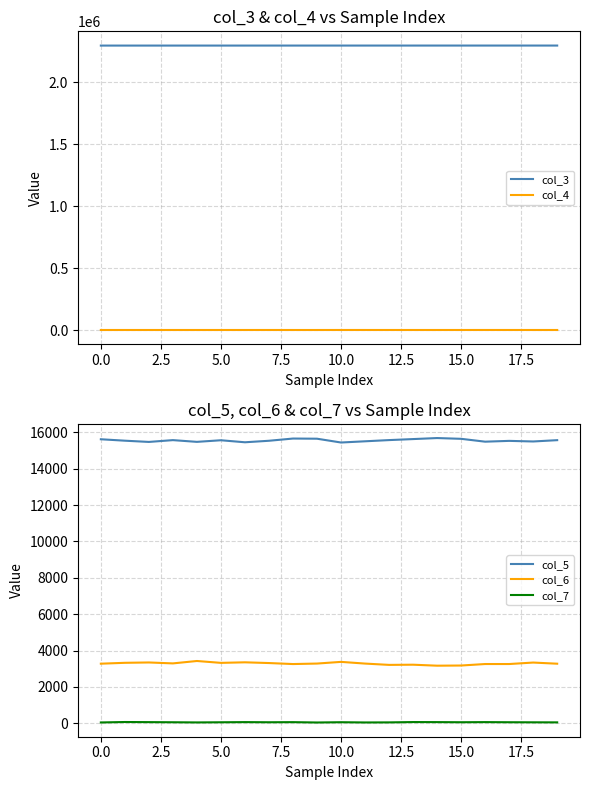

List the series in order of their peak value, lowest first.

col_7, col_4, col_6, col_5, col_3